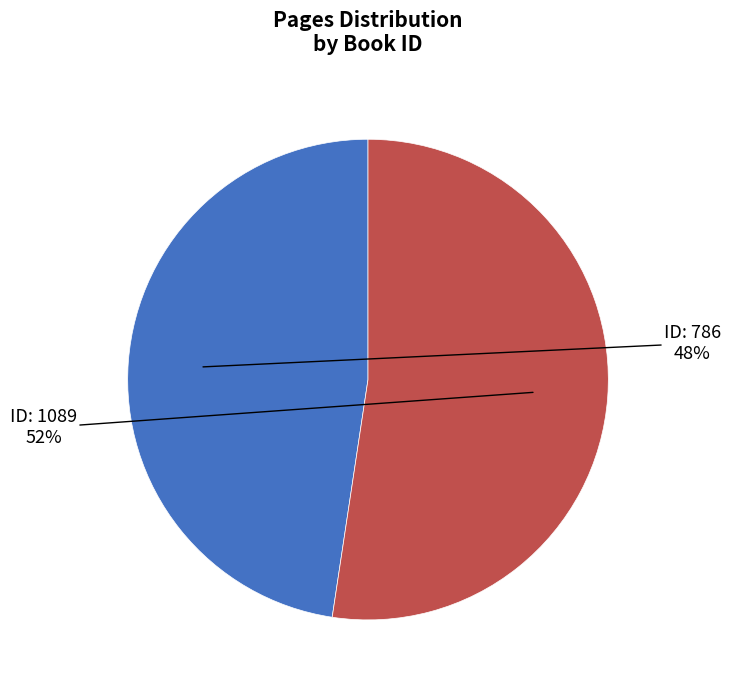

To the nearest percent, what is the average slice percentage?

50%